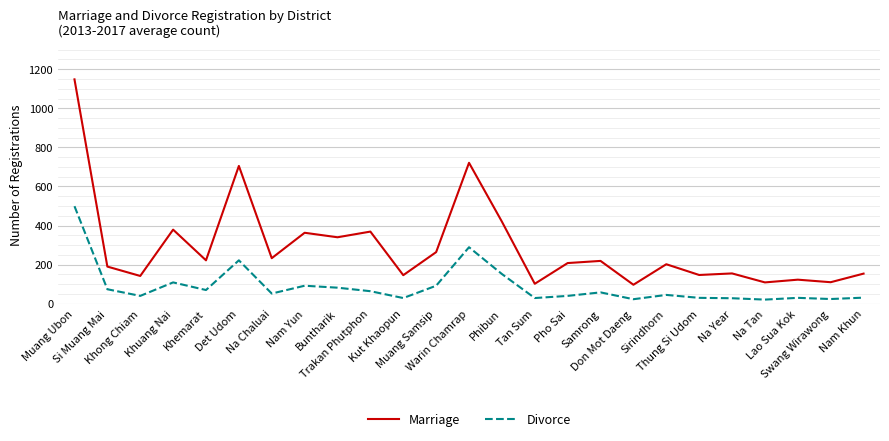

What is the spread (max minus min) of values at Khemarat?

152